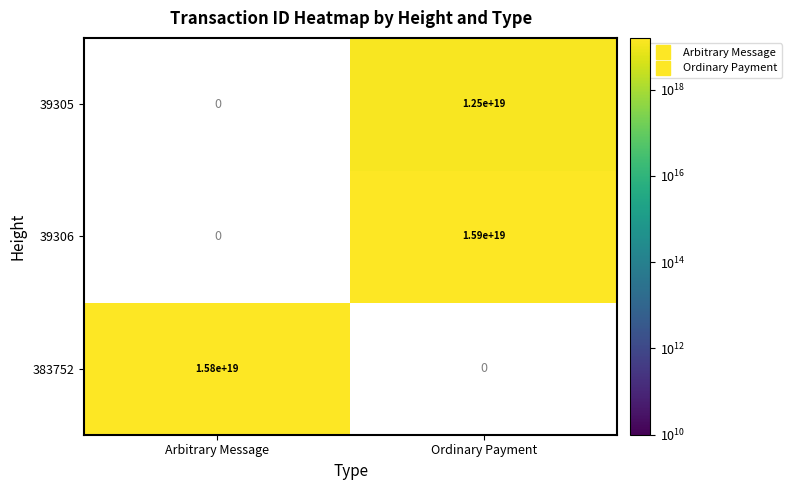

The 39306 series shows 10131660352313473024 at Ordinary Payment. True or false?

False